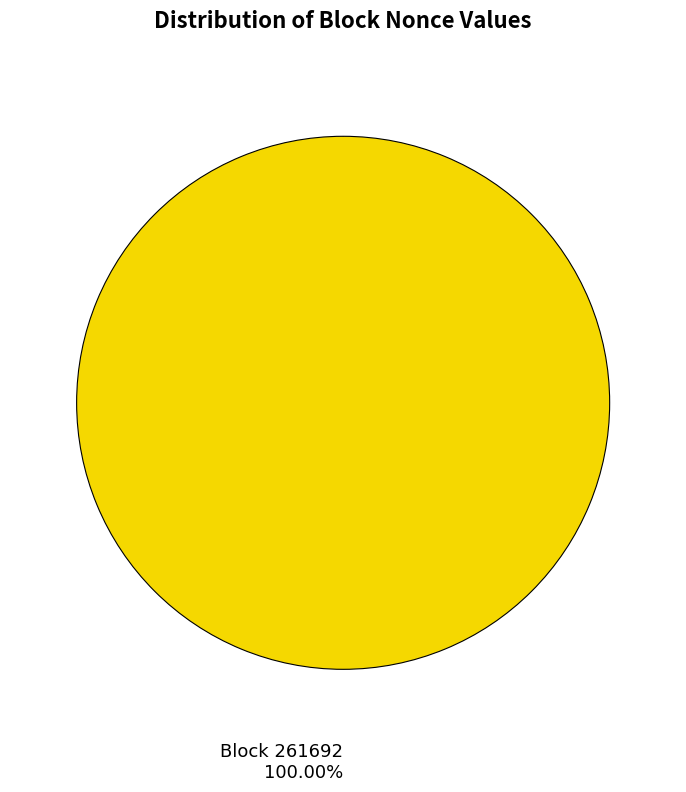

How much of the chart is everything except 261704?

100.0%